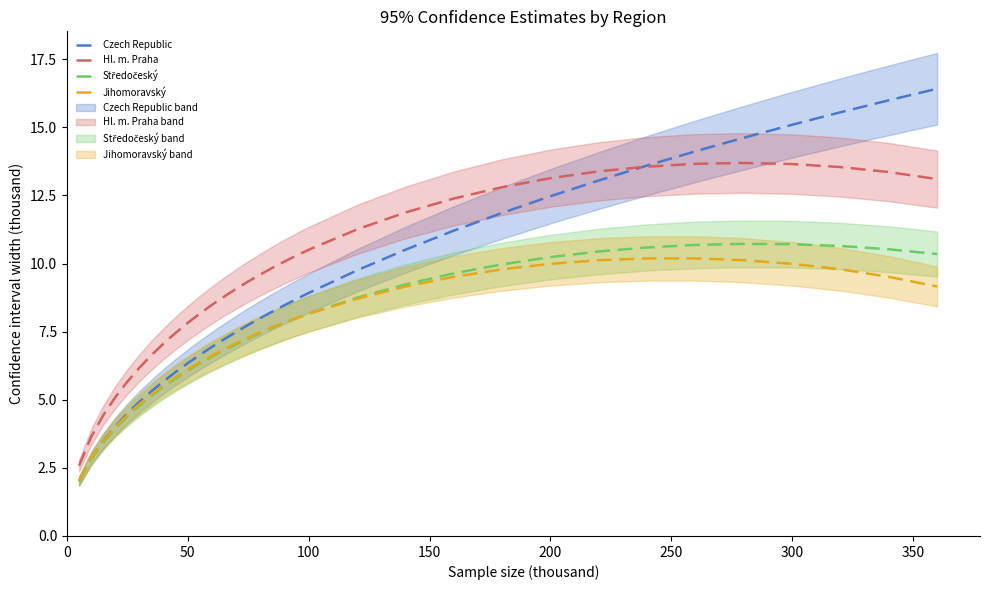

What is the highest value of the Hl. m. Praha series?

13.7